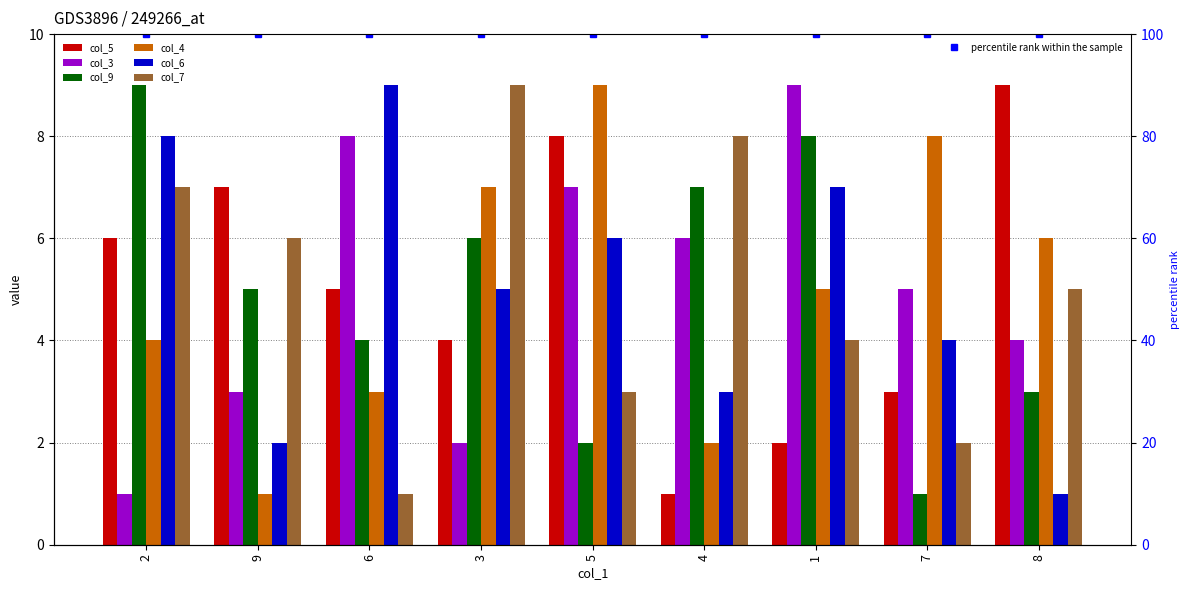

Count the col_5 values in the range 3 to 7.

5